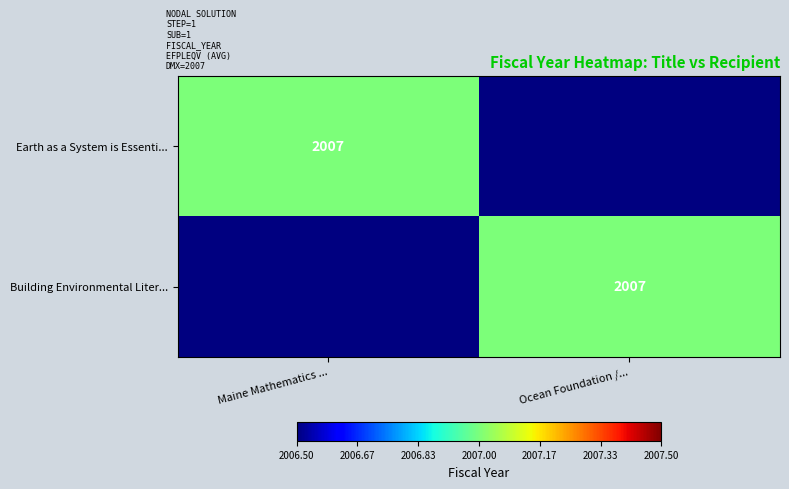

The value of Earth as a System is Essenti... at Maine Mathematics ... is 936. True or false?

False